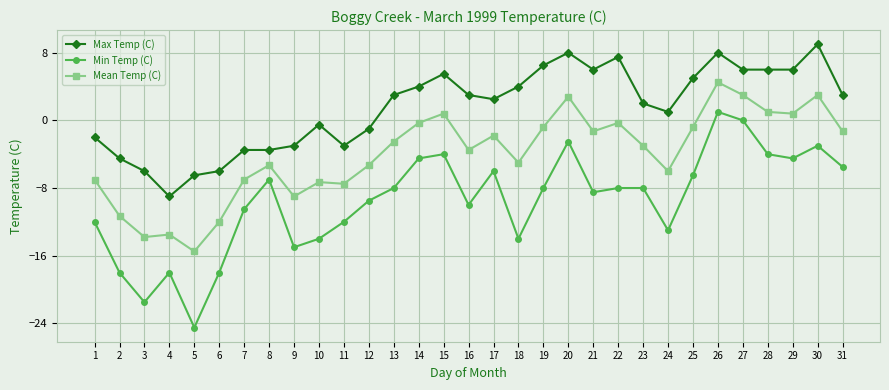

How many lines are shown in the chart?

3